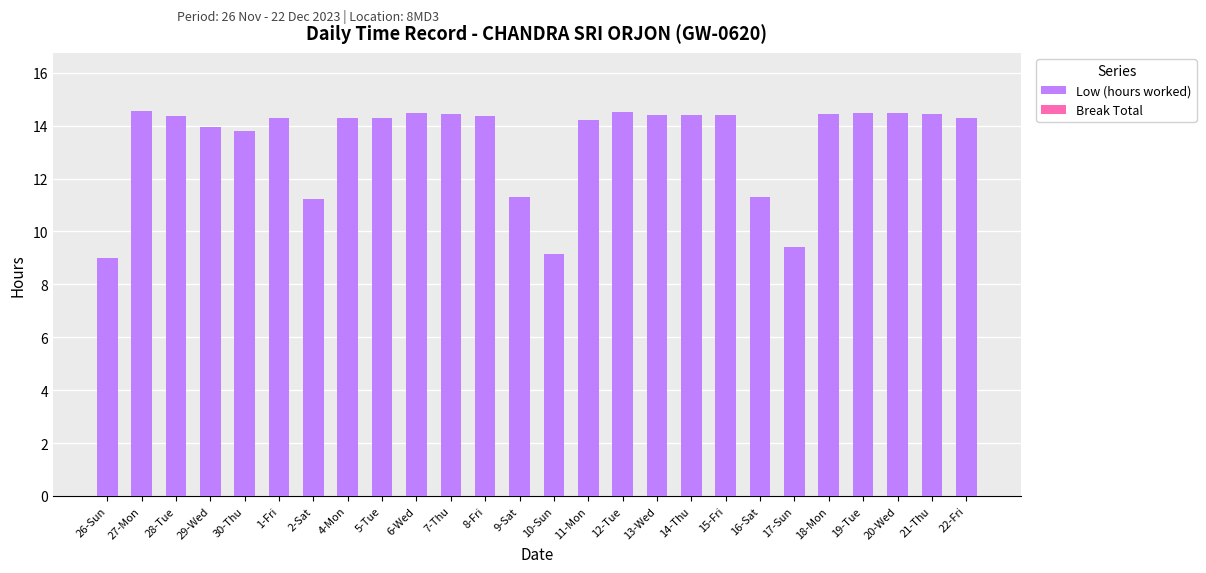

What is the ratio of the value at 17-Sun to the value at 18-Mon?

0.7